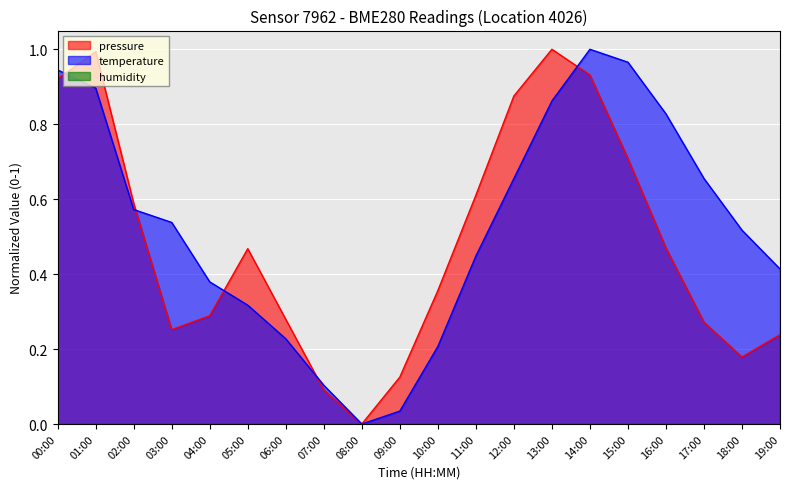

Where do temperature and pressure first cross each other?

00:00 and 01:00